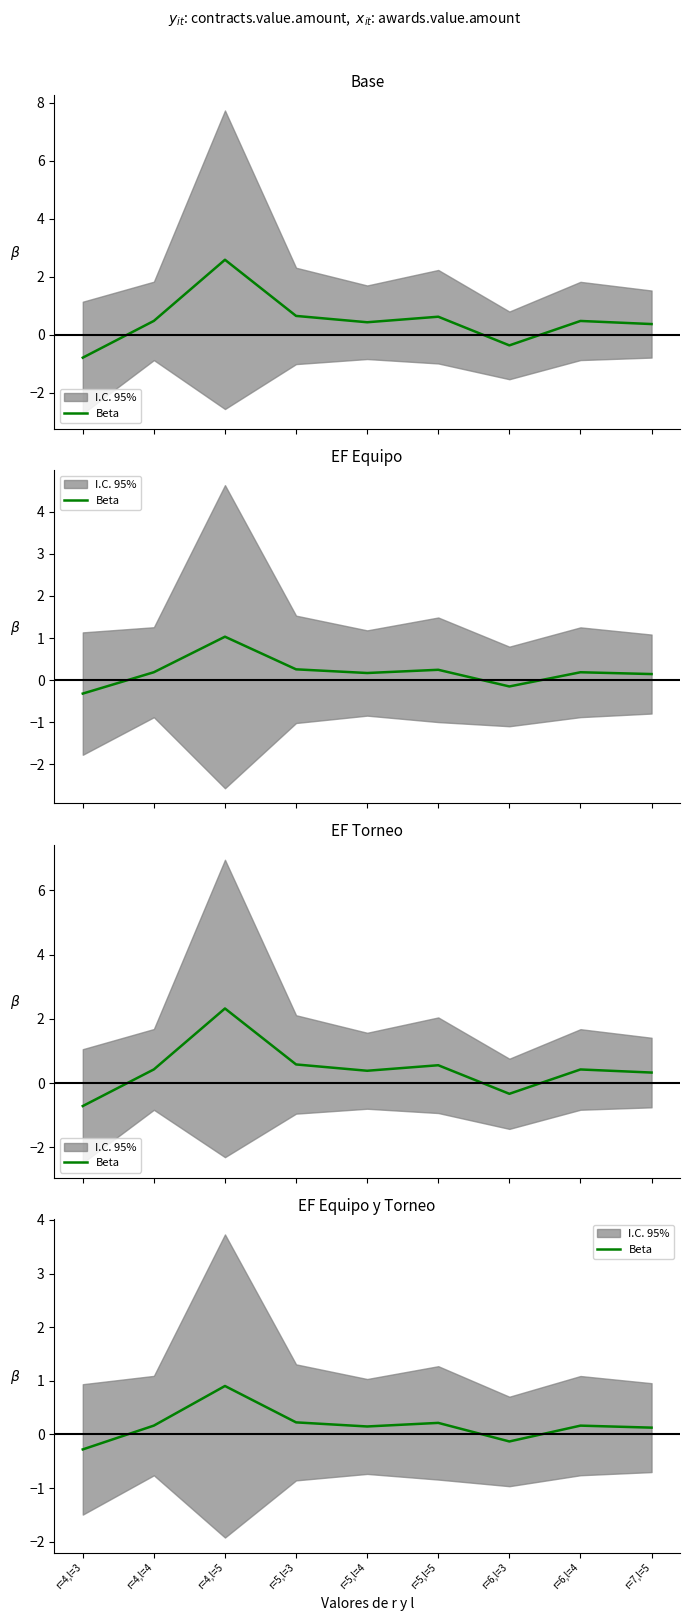

What is the average value?

0.2